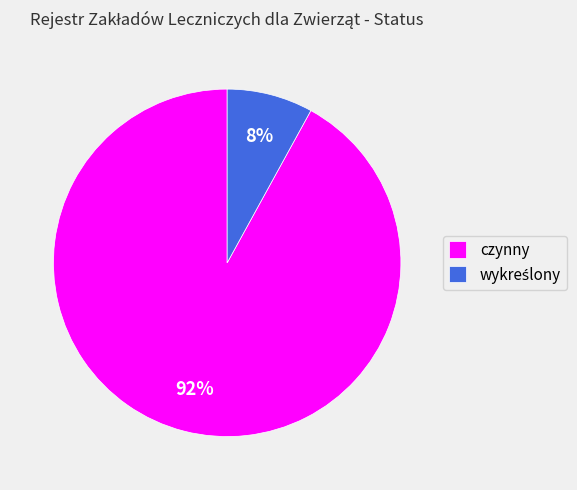

To the nearest percent, what is the average slice percentage?

50%